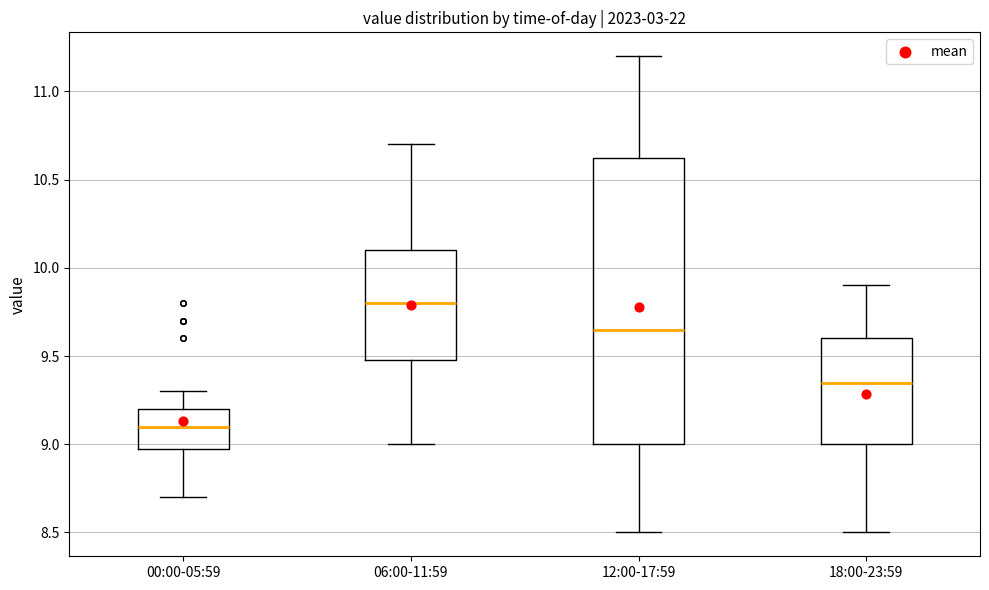

Where is the lower edge of the box for 12:00-17:59 on the y-axis? The values are not printed on the chart, so give them approximately, as read against the axis.

9.00